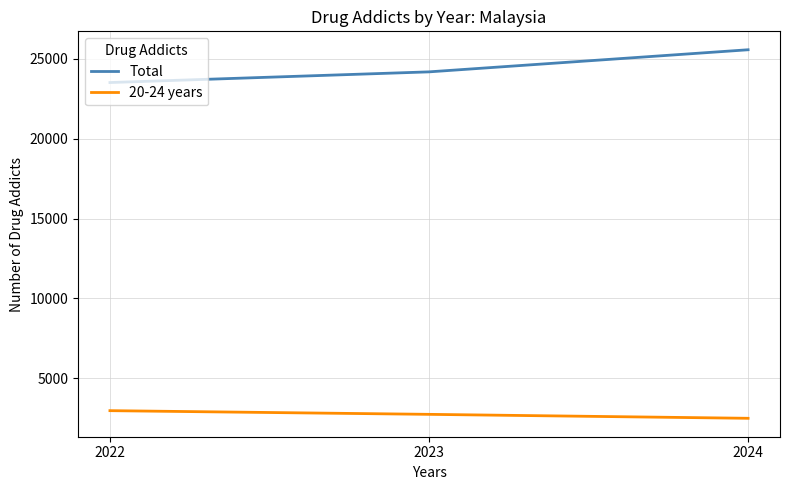

Which series has the largest total across all categories?

Total